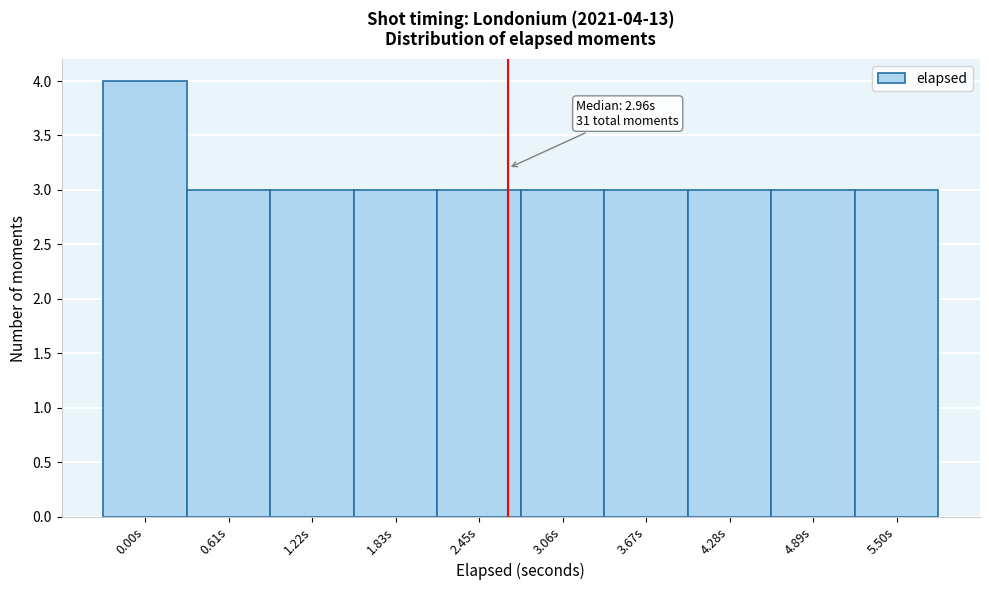

Reading left to right, what are all the values shown in this chart?

4	3	3	3	3	3	3	3	3	3